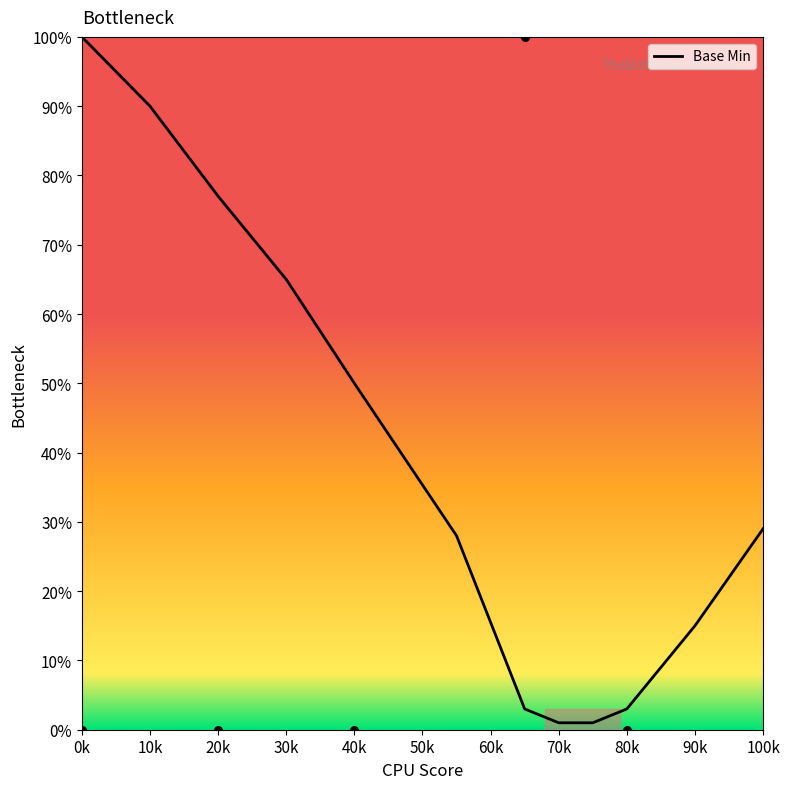

Which category has the highest value in the Base Min series?

0k